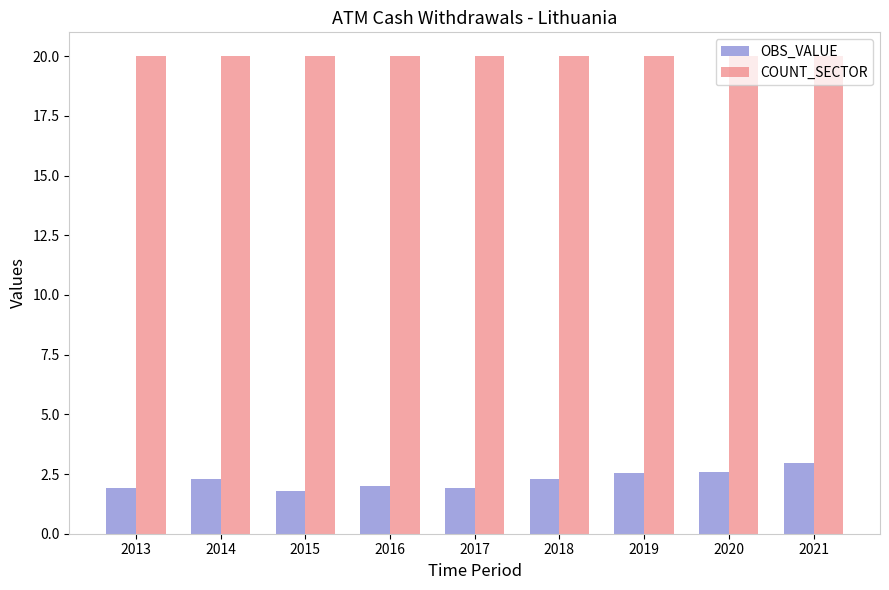

How many bars are there in total?

18